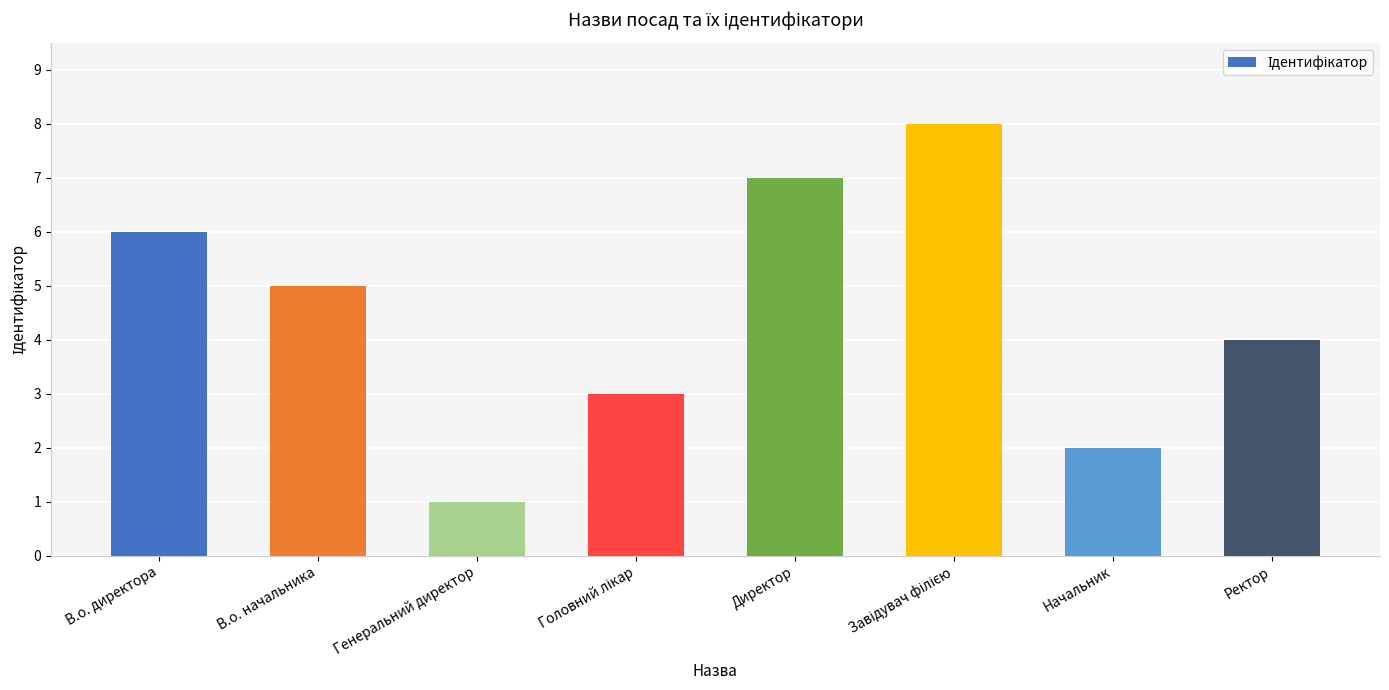

What is the smallest value displayed?

1